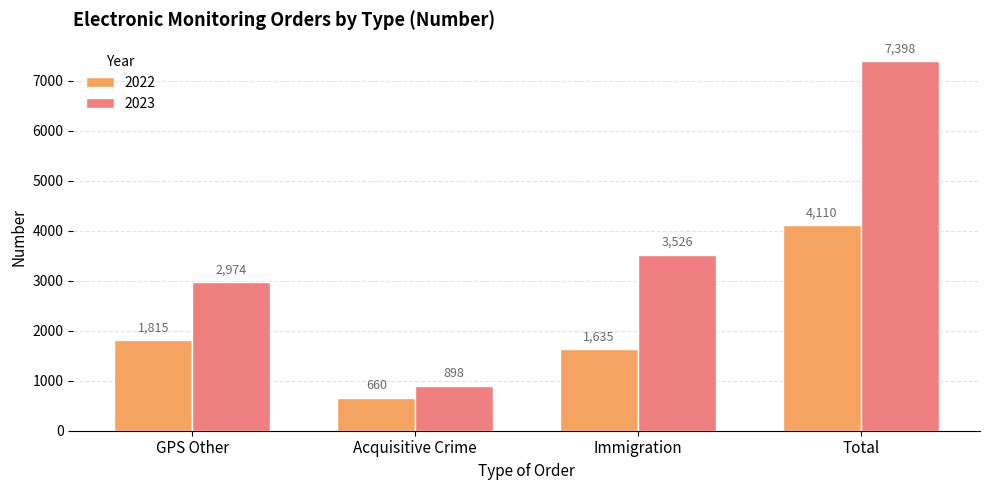

What is the label of the 2nd bar from the left?

Acquisitive Crime